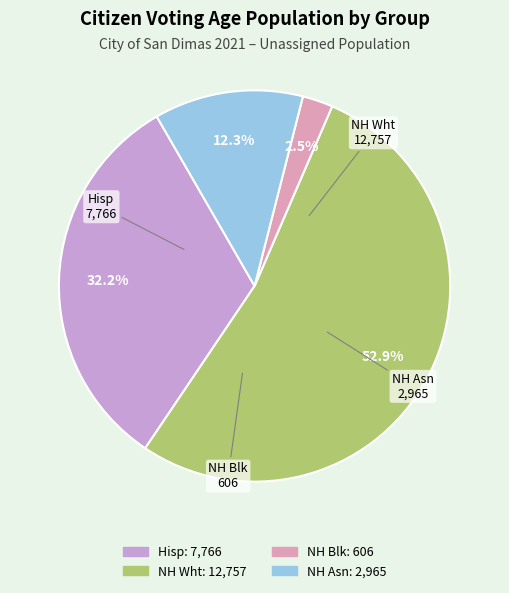

How many segments does this pie chart have?

4